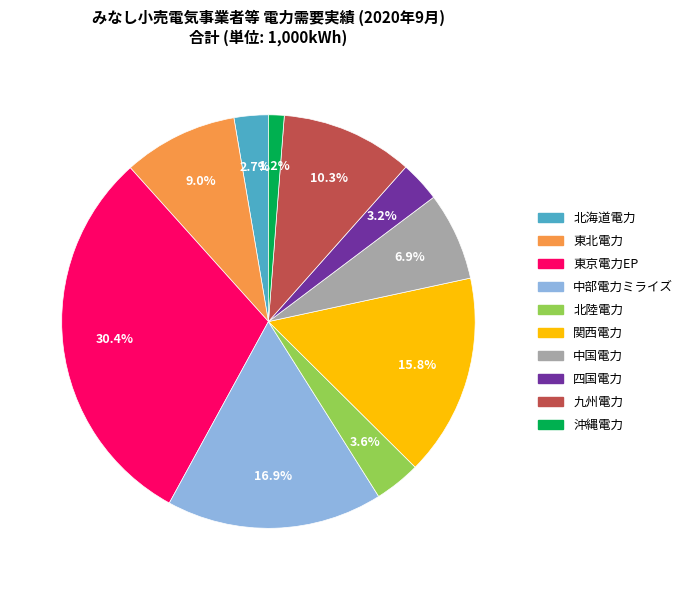

Is there any slice that represents more than half of the pie?

No